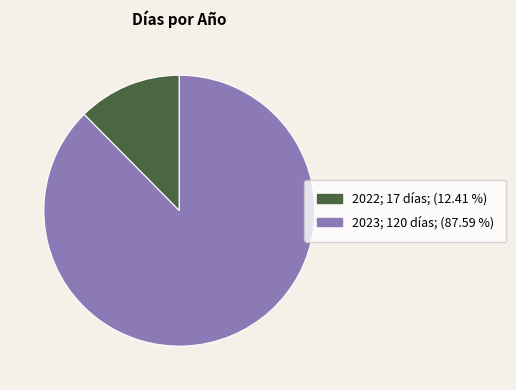

Combined, do 2022 and 2023 account for over 50%?

Yes